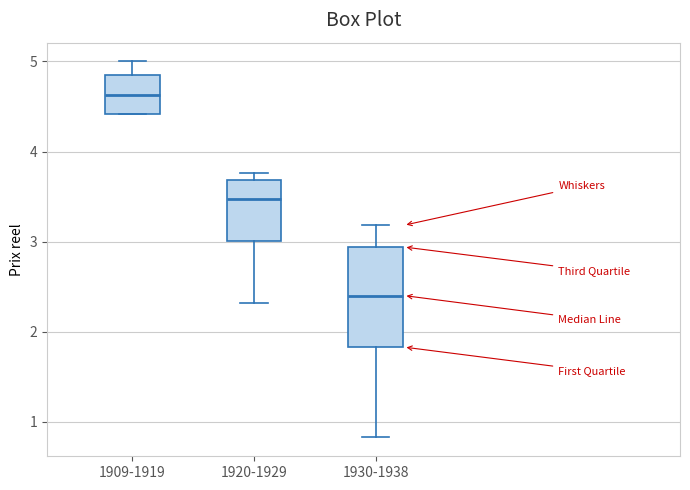

Which box's median line is the lowest?

1930-1938